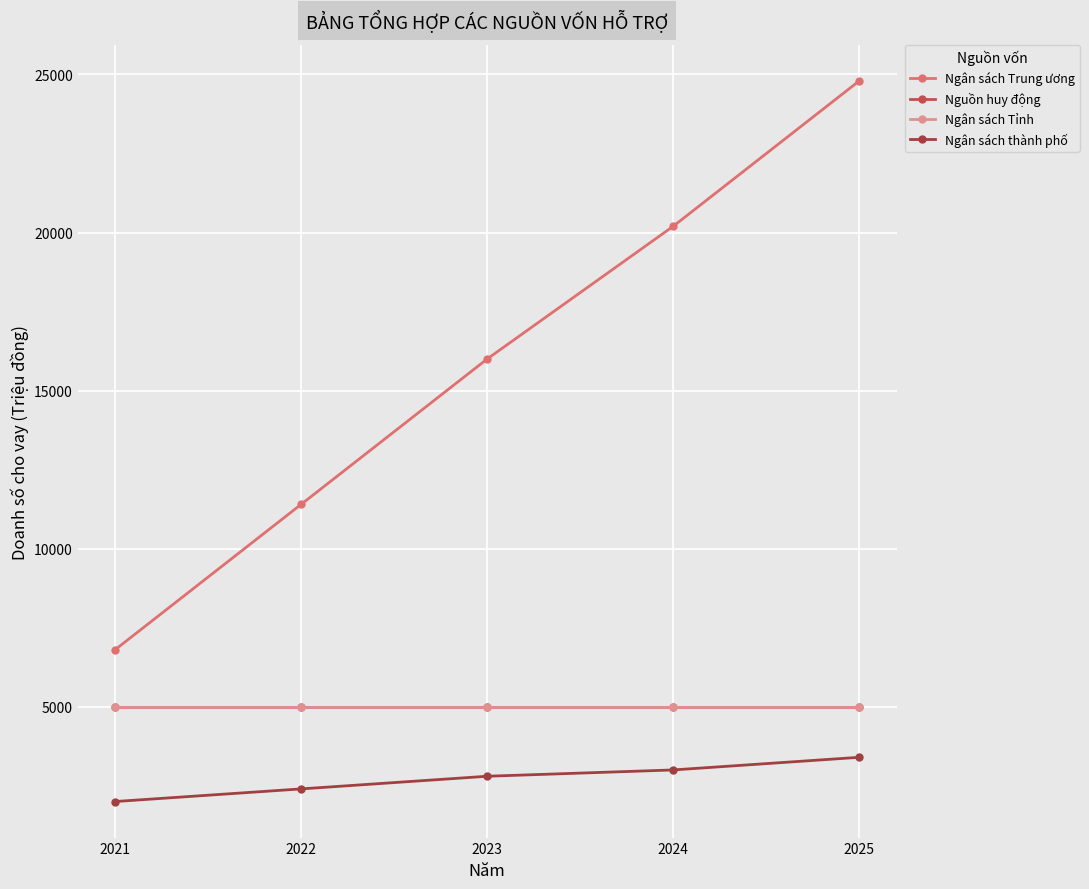

What is the difference between the second highest and minimum values in the Ngân sách Trung ương series?

13400